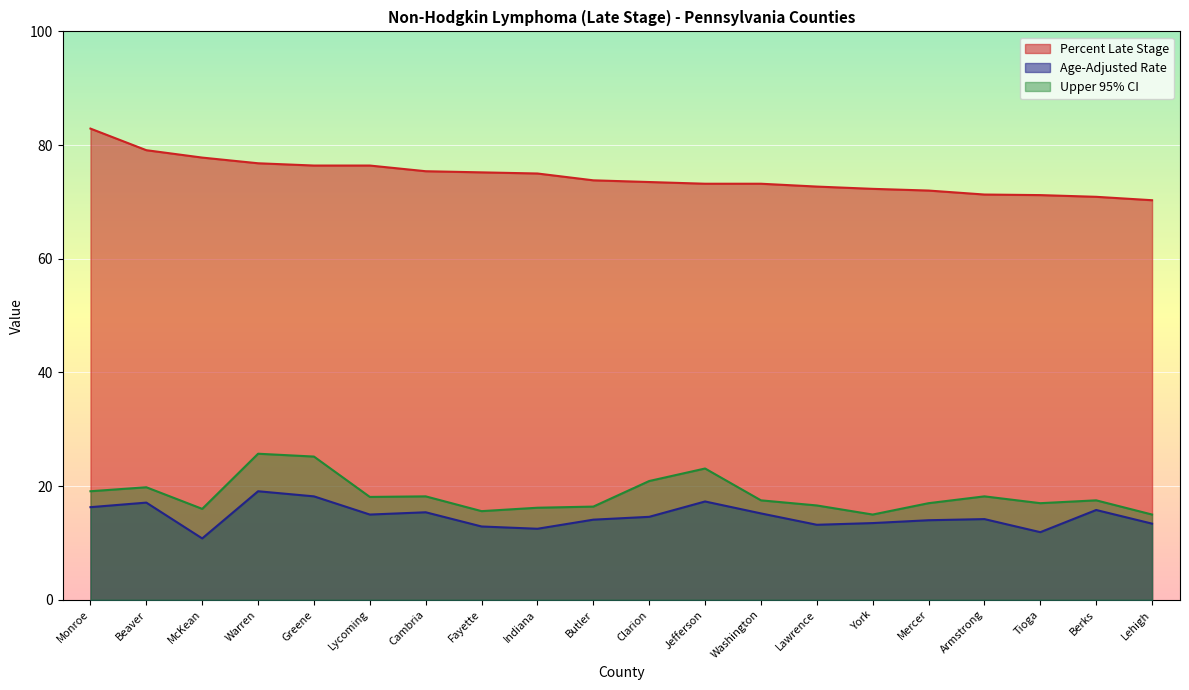

True or false: Upper 95% CI has a value of 8.1 at Lehigh.

False